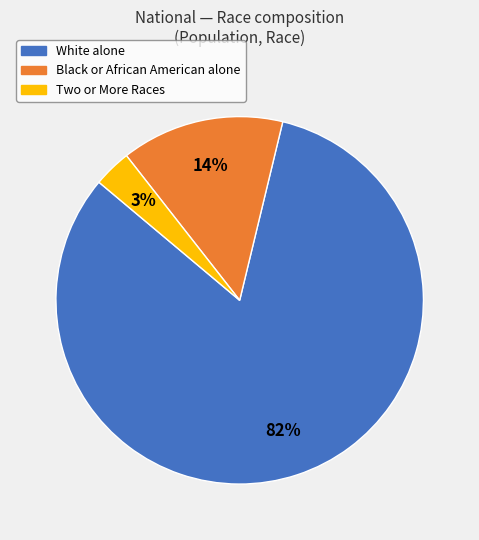

To the nearest percent, what percentage of the pie is Two or More Races?

3%